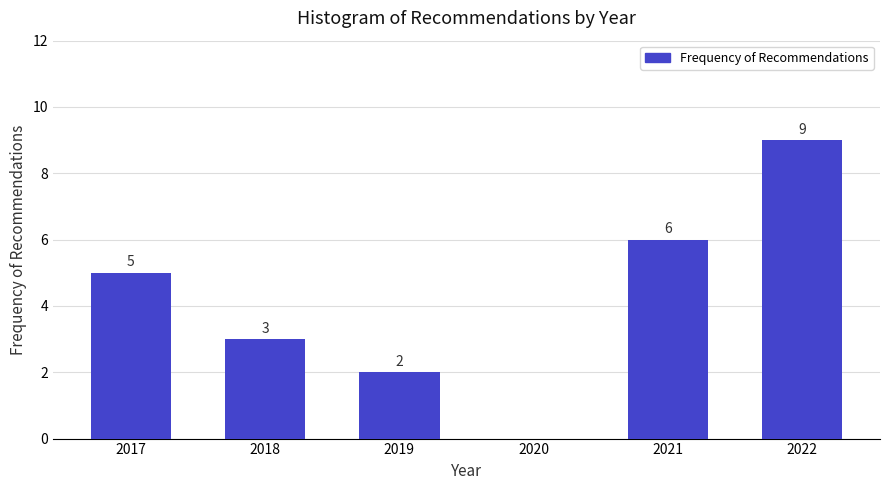

Reading right to left, extract all data points from this chart.

2022=9	2021=6	2020=0	2019=2	2018=3	2017=5